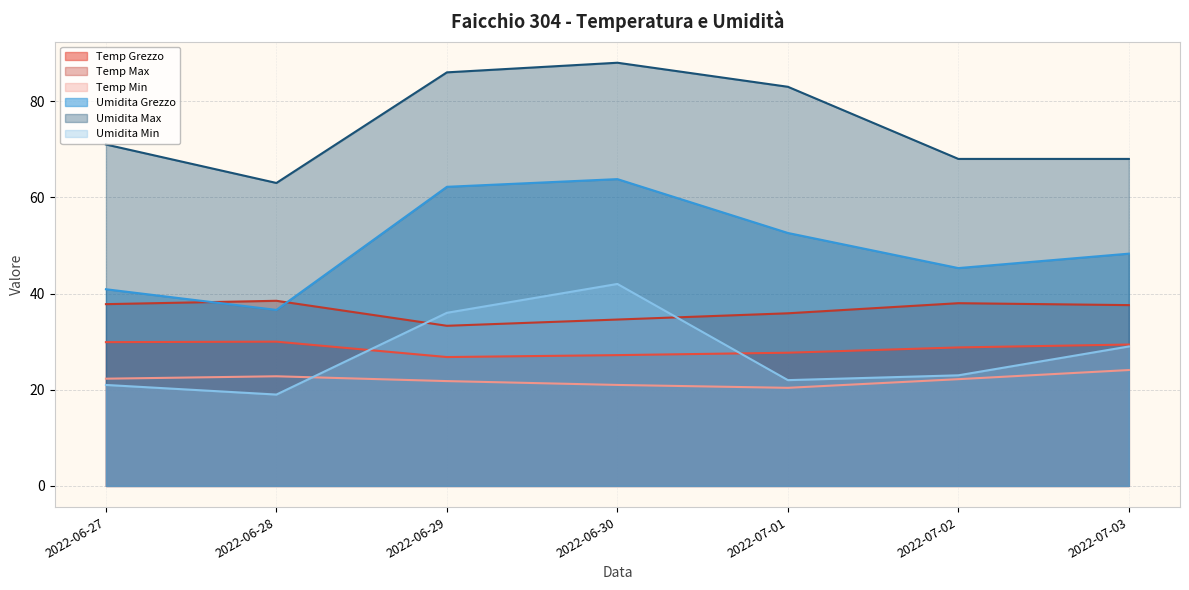

How many lines are shown in the chart?

6